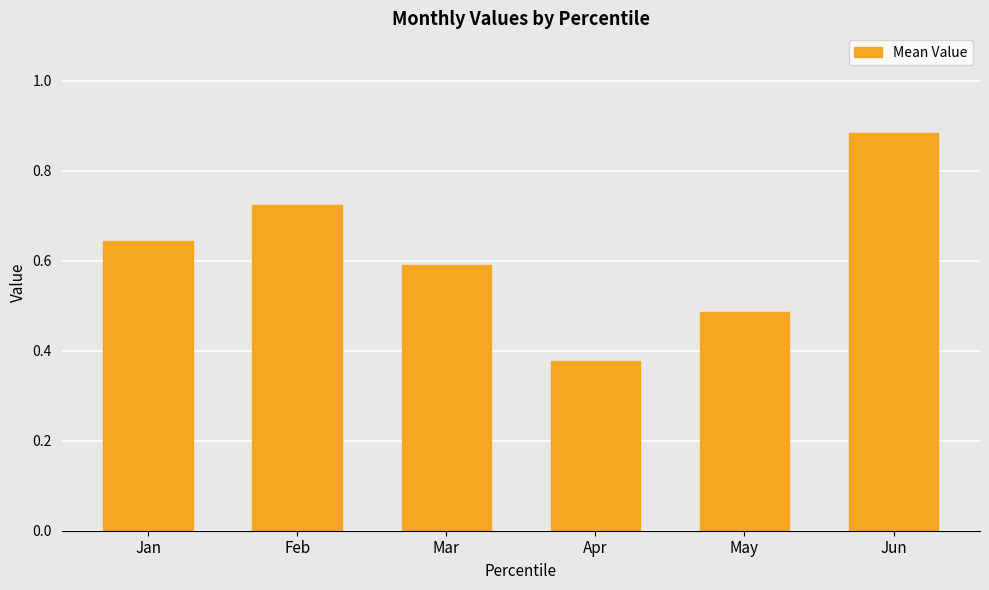

What is the difference between the second highest and minimum values?

0.3